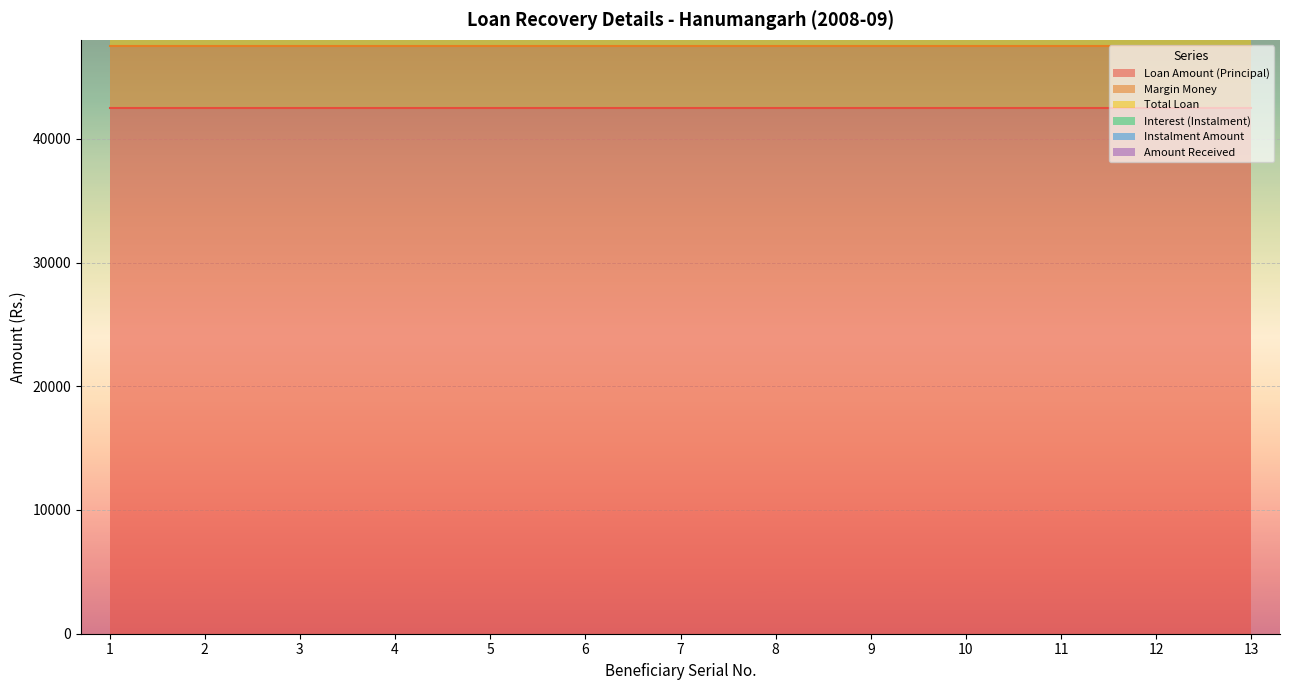

What is the difference between the highest and lowest values at 8?

47500.0